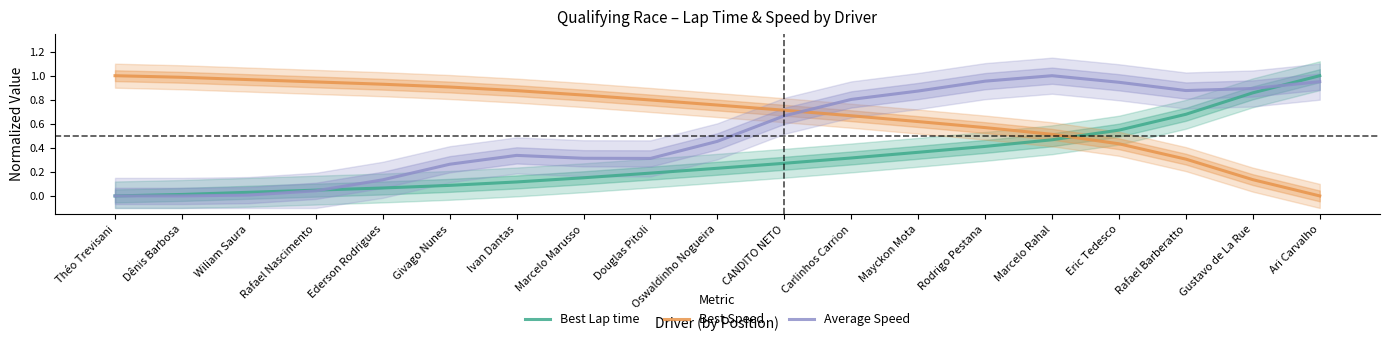

List the series in order of their peak value, lowest first.

Best Lap time, Best Speed, Average Speed